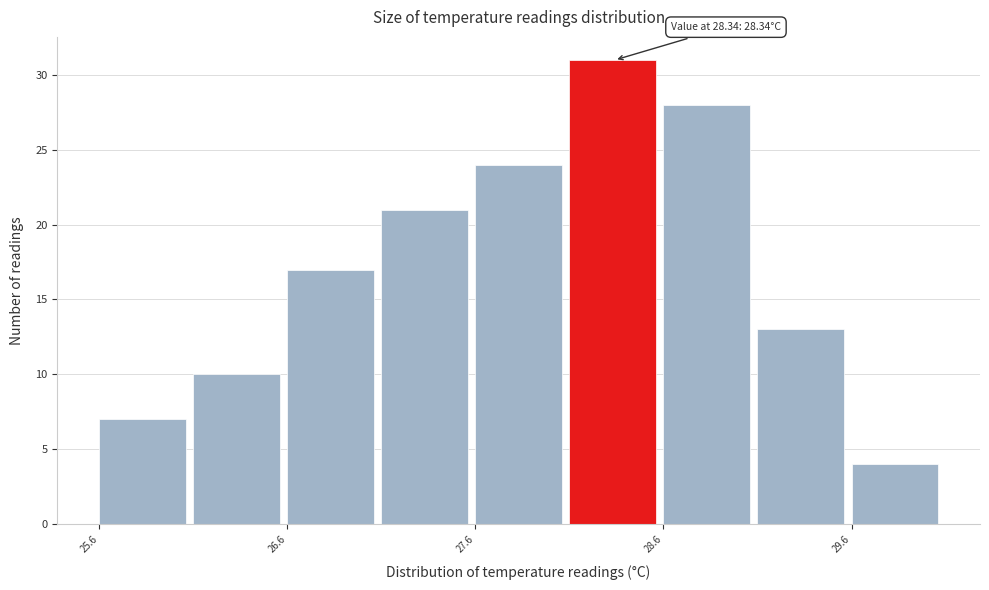

Which range on the x-axis has the tallest bar?

28.1 to 28.6